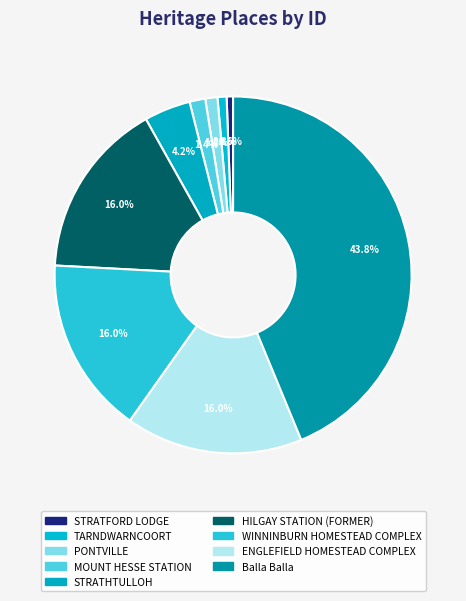

How many slices are in this pie chart?

9